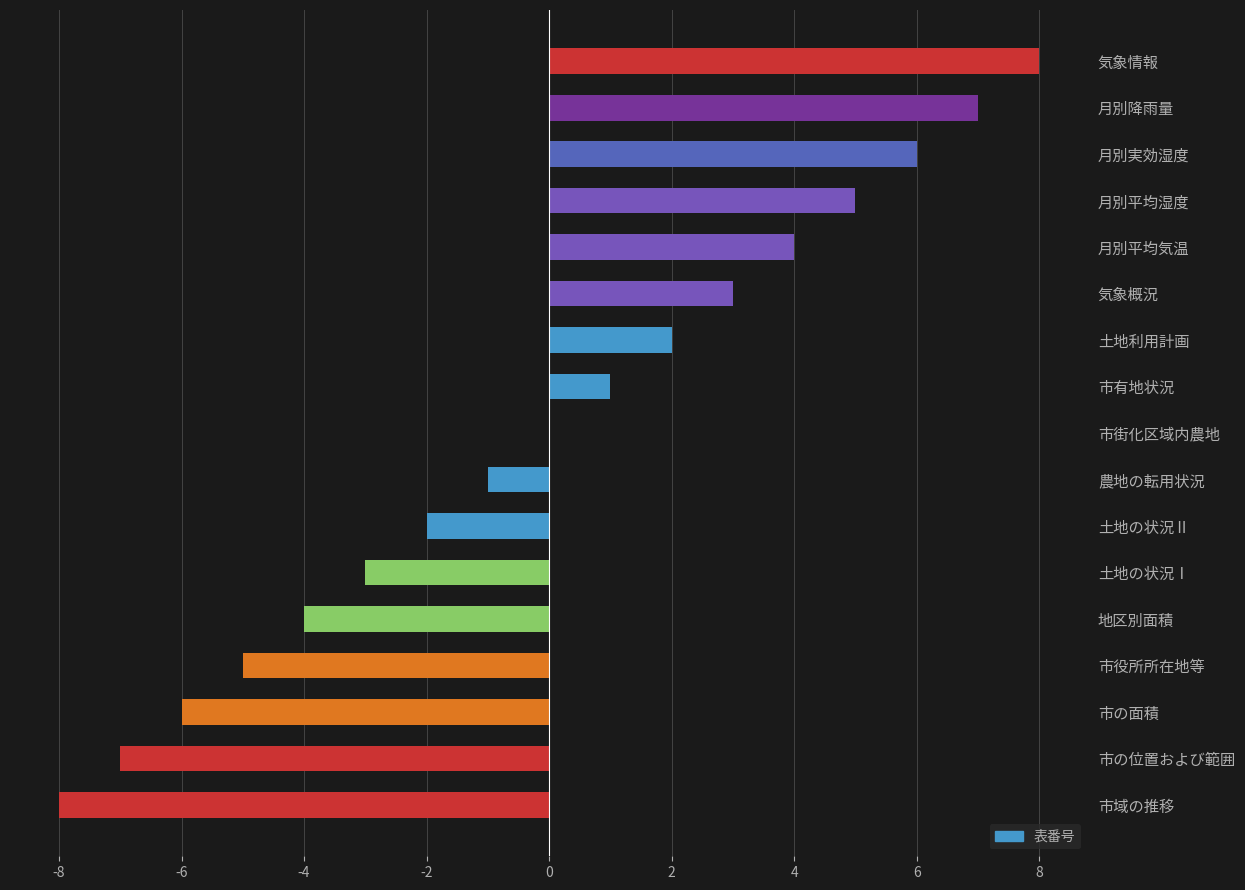

At which label is the value closest to 0?

市街化区域内農地